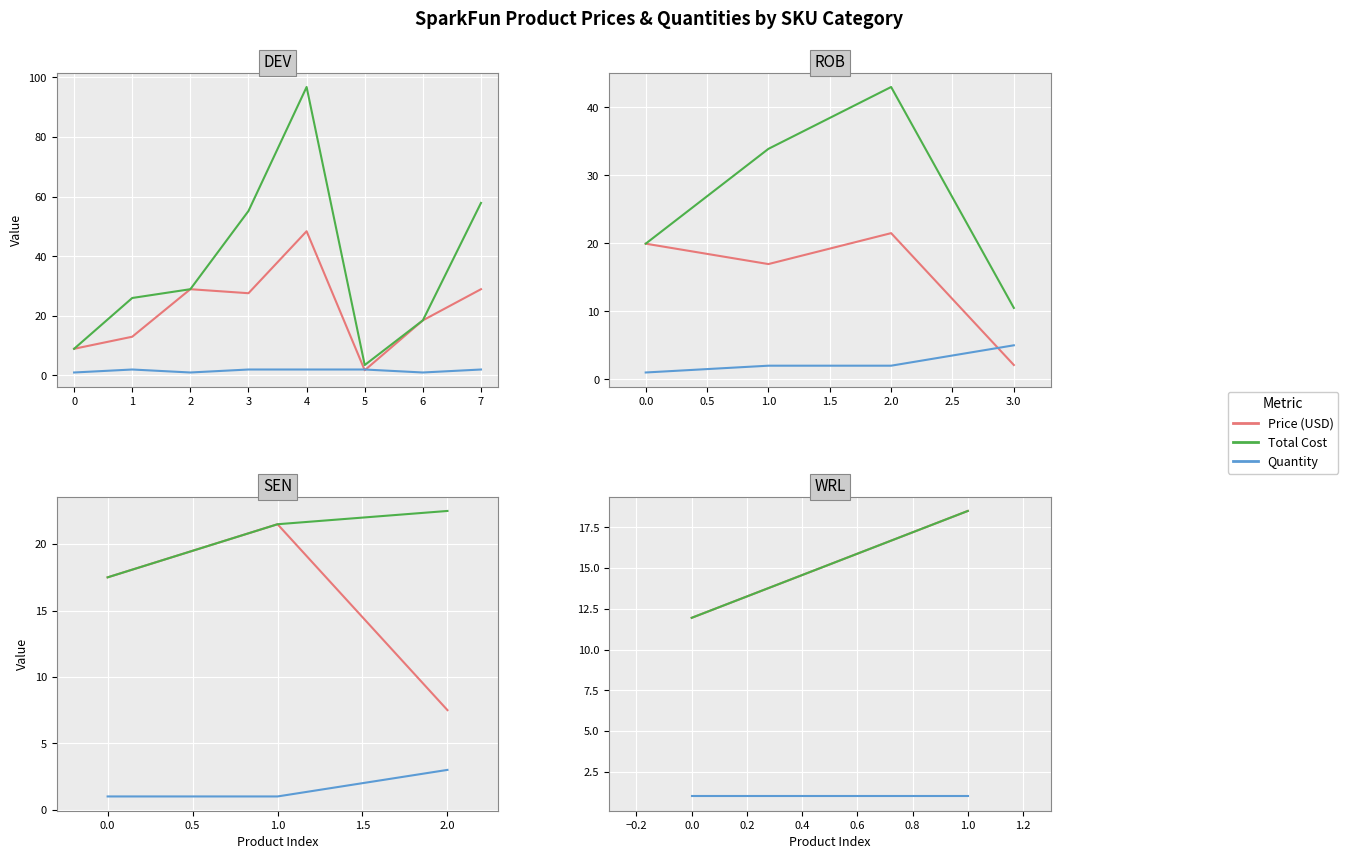

How many distinct data groups are displayed?

3